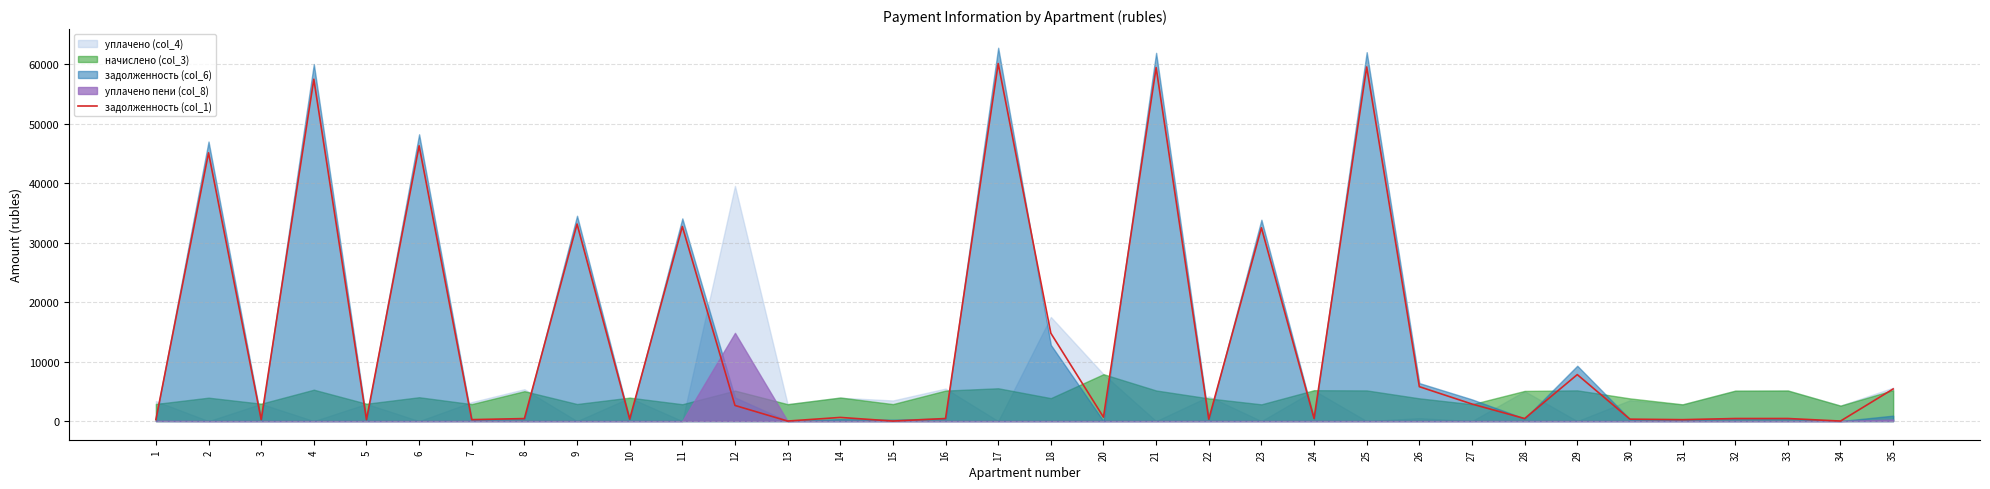

At which label does the data first exceed 610?

2